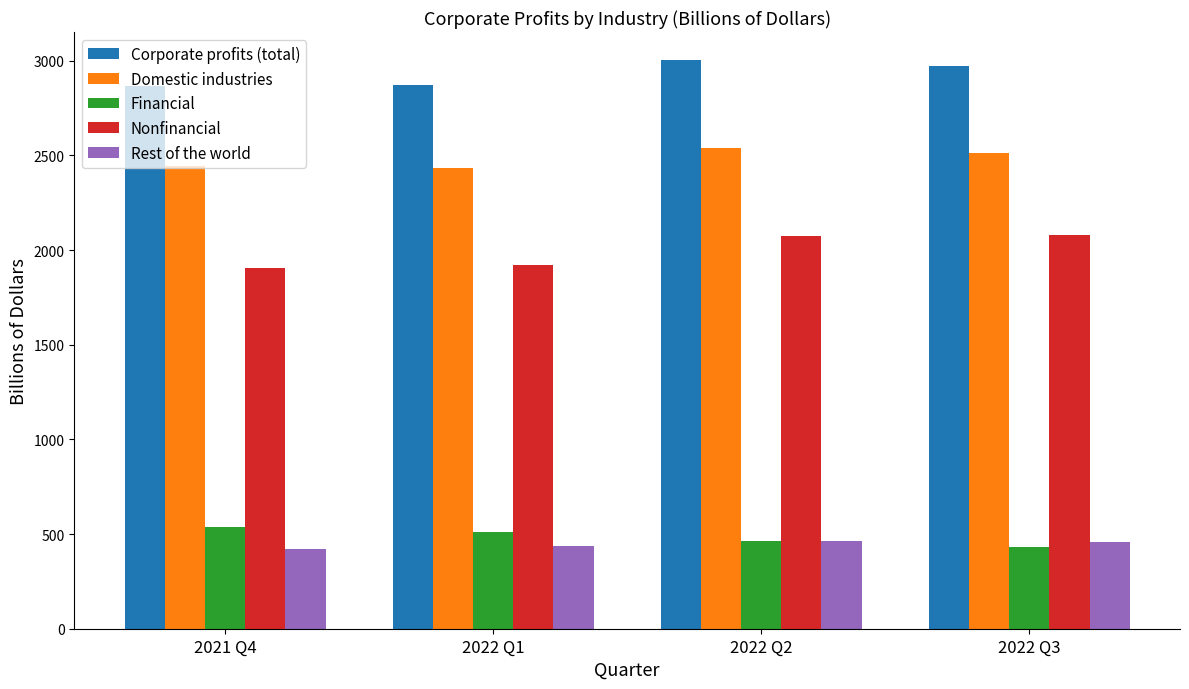

What is the sum of all Corporate profits (total) values?

11706.5